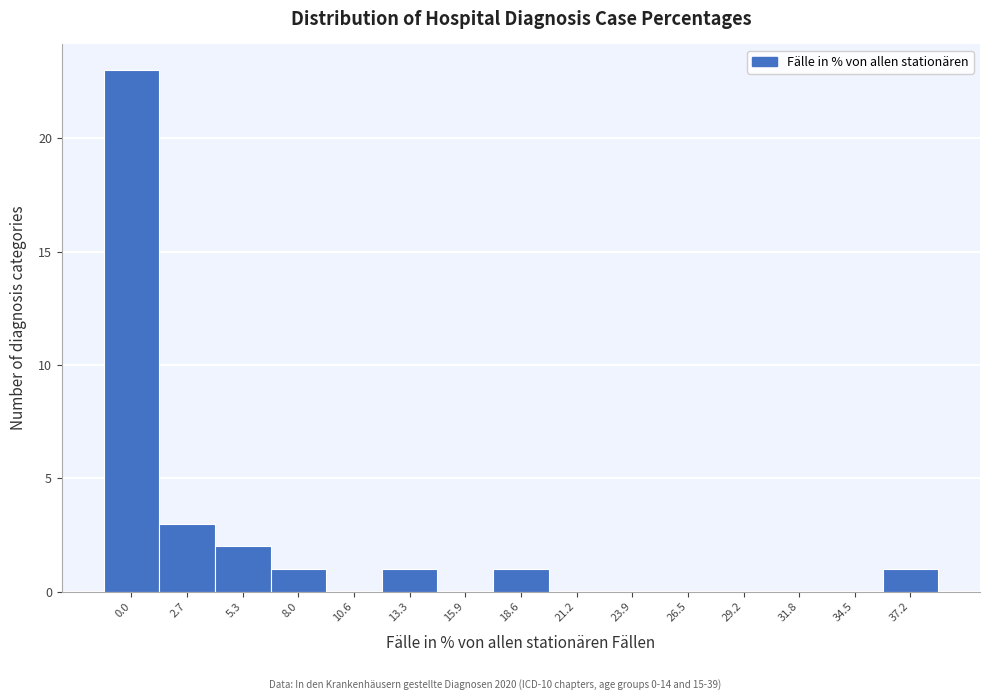

Reading left to right, extract all data points from this chart.

0.0=23	2.7=3	5.3=2	8.0=1	10.6=0	13.3=1	15.9=0	18.6=1	21.2=0	23.9=0	26.5=0	29.2=0	31.8=0	34.5=0	37.2=1